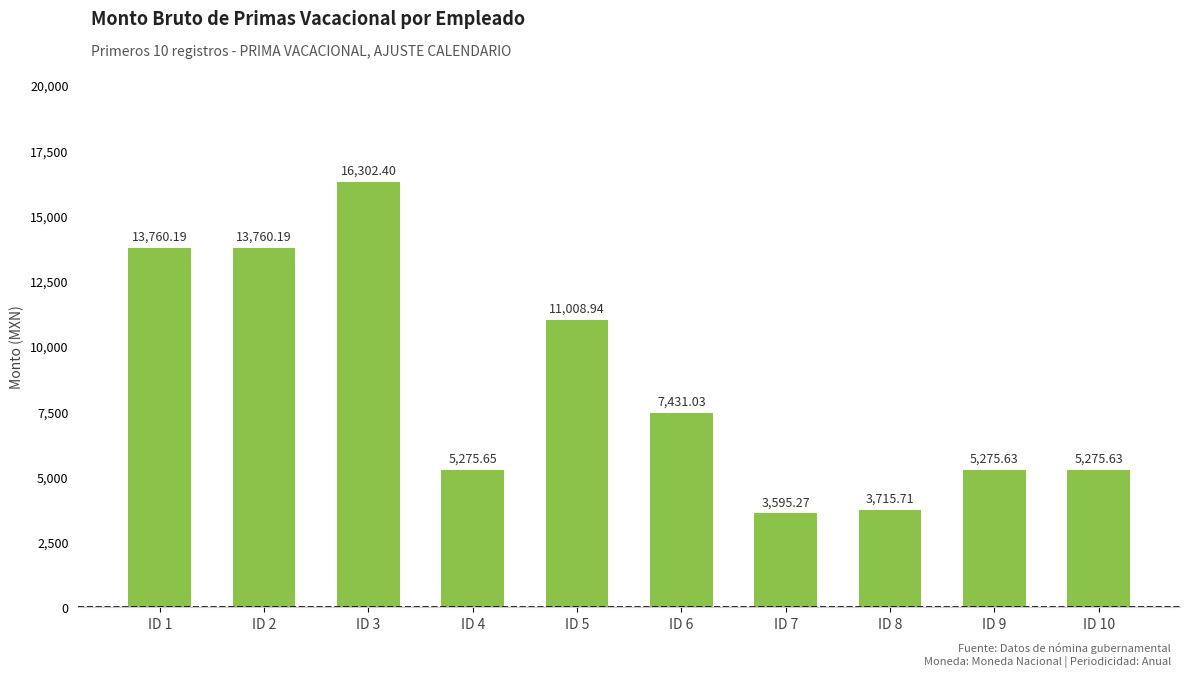

True or false: the data shows 7614.1 at ID 9.

False